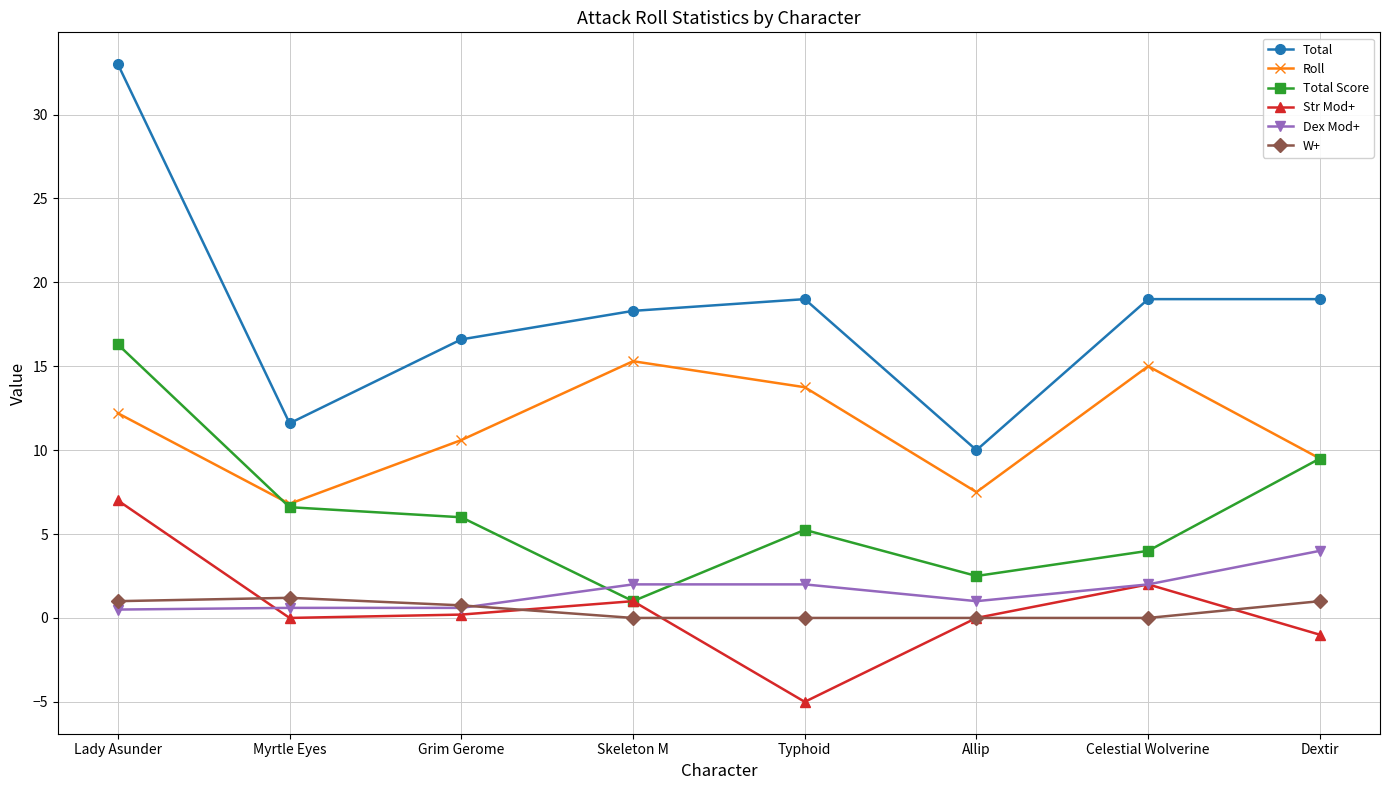

Rank the series by their maximum value, from highest to lowest.

Total, Total Score, Roll, Str Mod+, Dex Mod+, W+